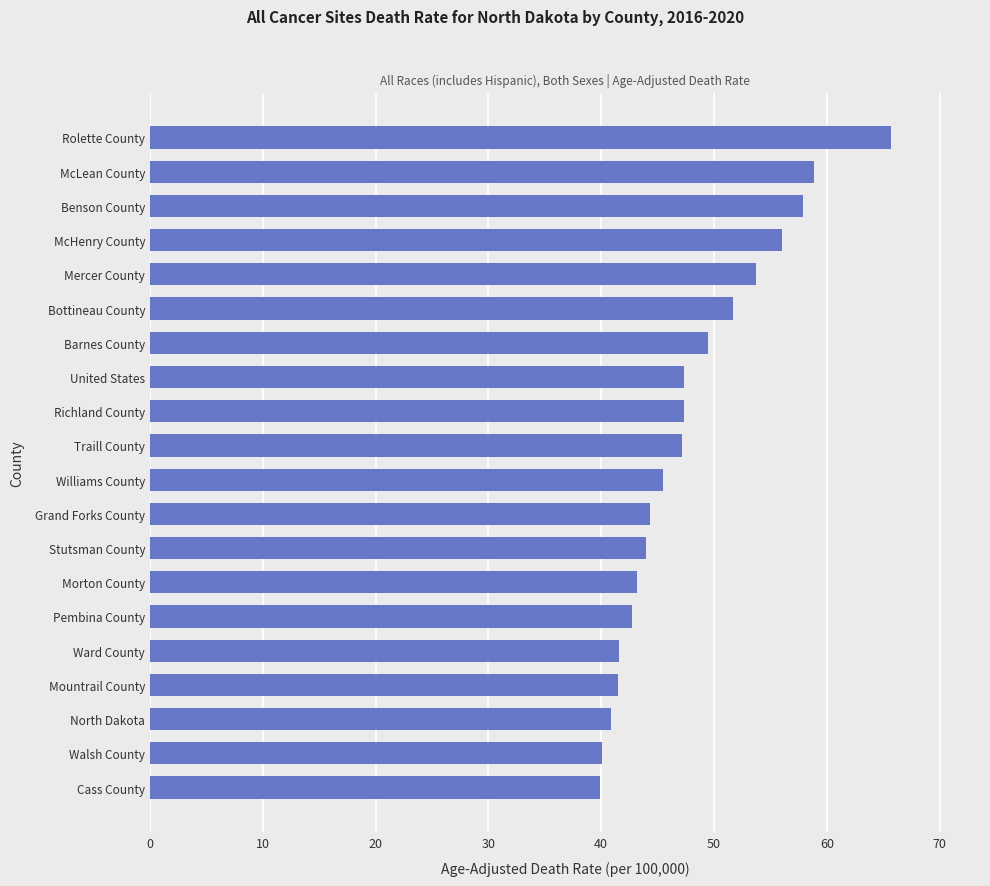

Is it true that the value at Walsh County is 59.6?

False